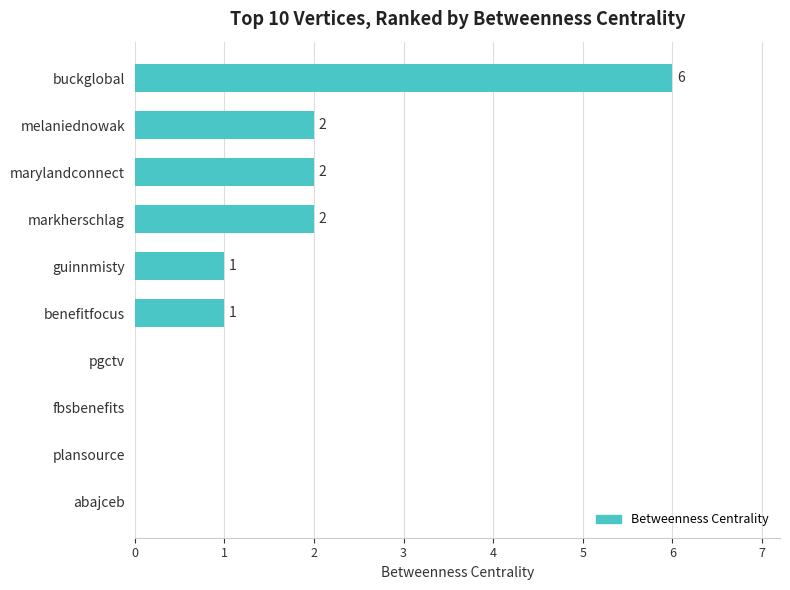

How many values are above zero?

6